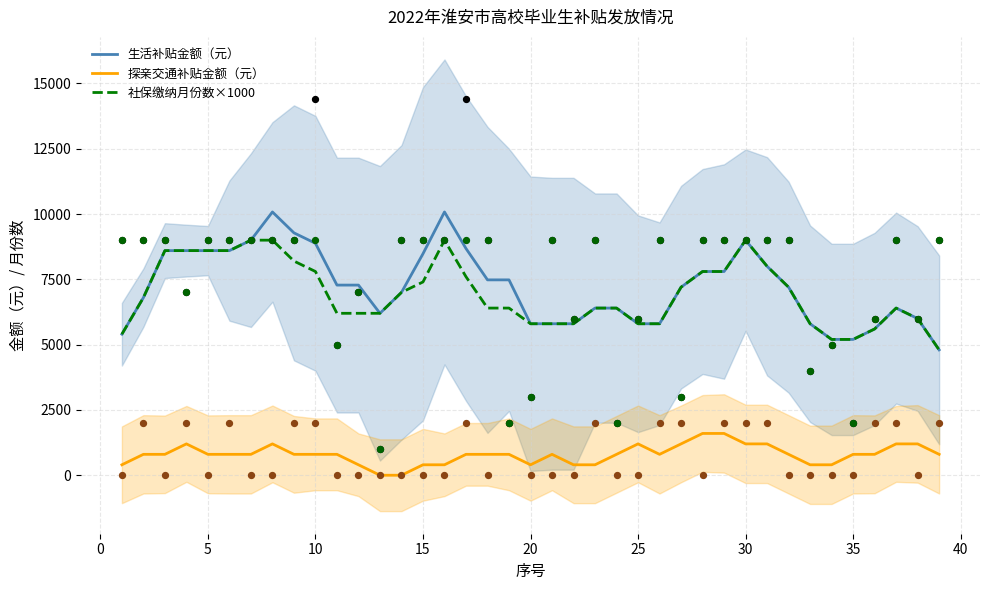

True or false: 探亲交通补贴金额（元） and 社保缴纳月份数×1000 cross at least once.

False